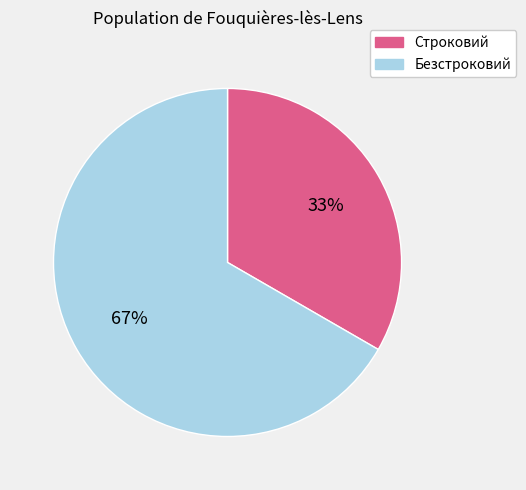

Which slice is the smallest?

Строковий